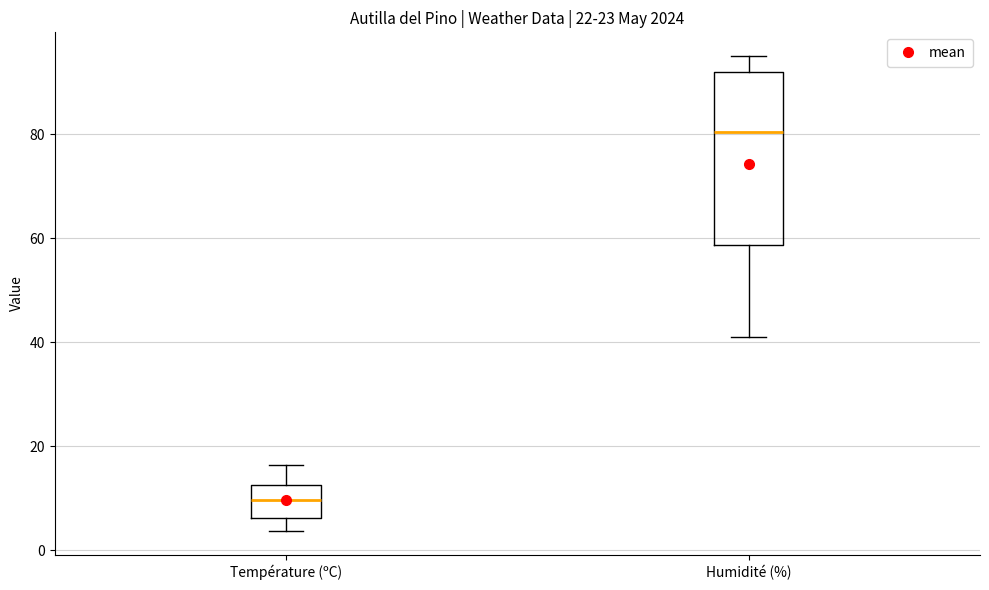

Where does the upper whisker of the box for Température (ºC) end on the y-axis? The values are not printed on the chart, so give them approximately, as read against the axis.

16